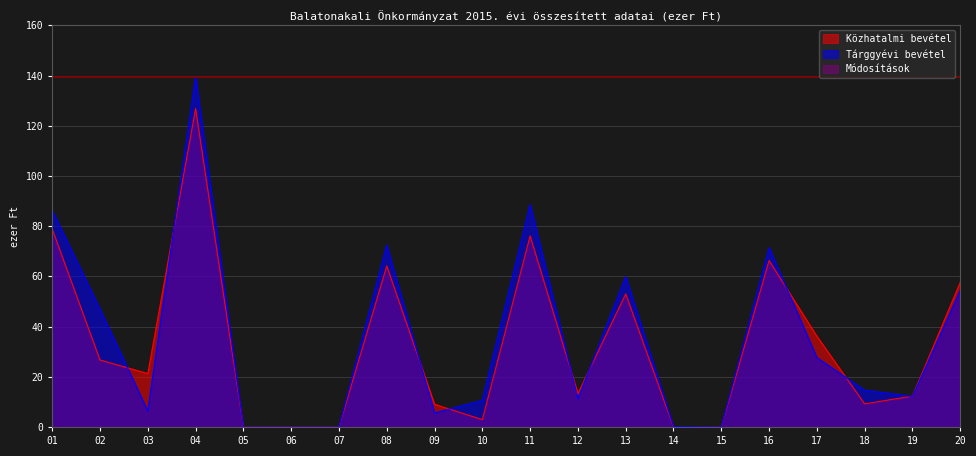

At which category does Közhatalmi bevétel reach its first local valley?

03